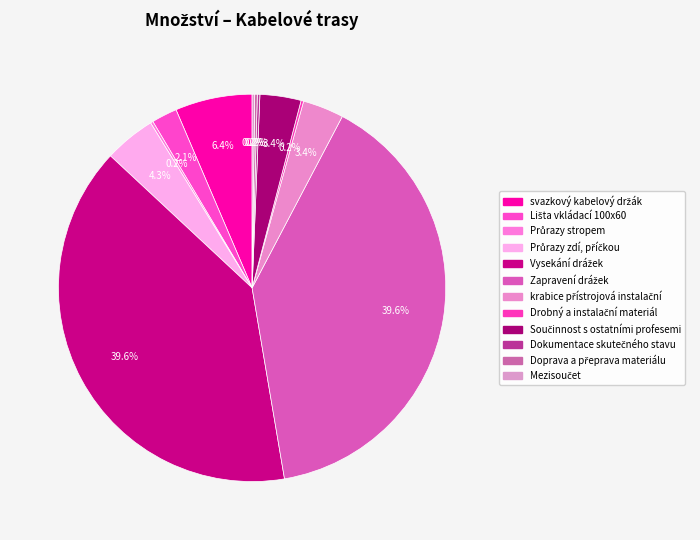

How many segments does this pie chart have?

12